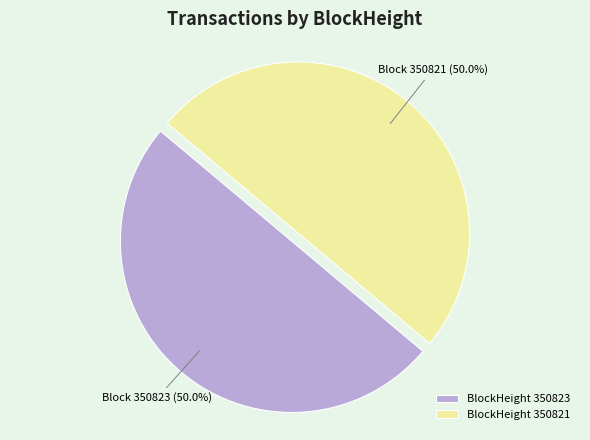

What is the total percentage of BlockHeight 350821 and BlockHeight 350823?

100.0%